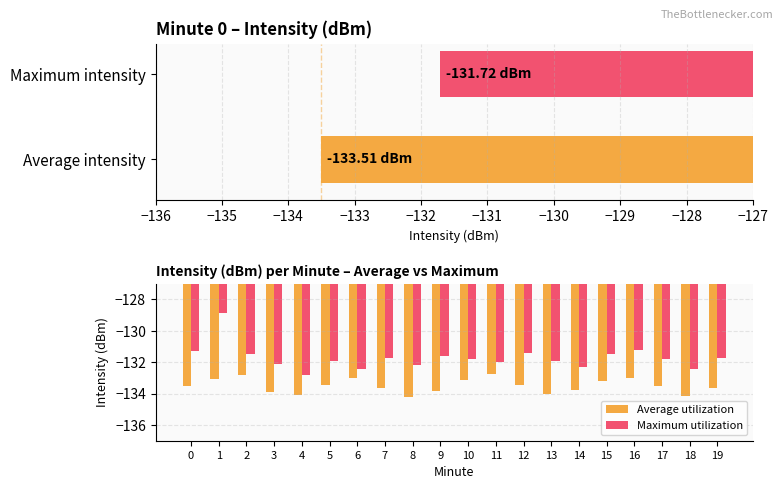

True or false: Average utilization has a value of -231.8 at 16.

False